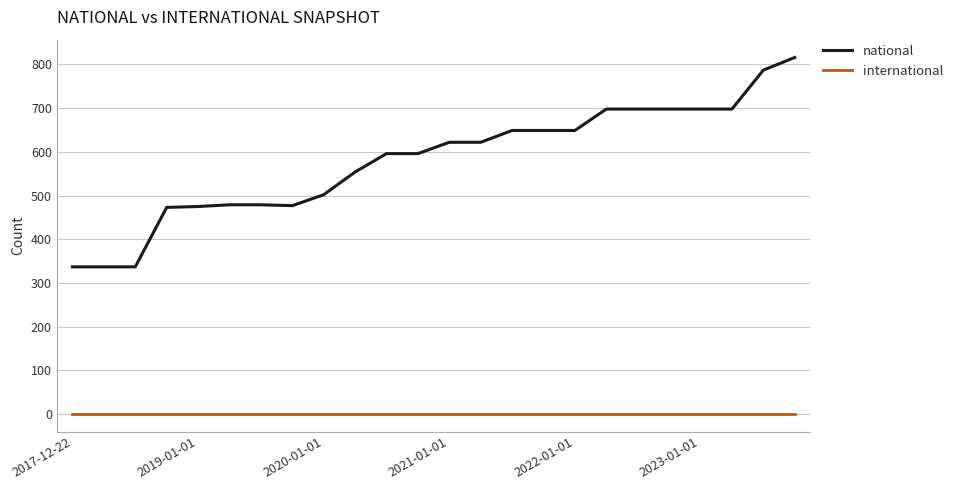

Which series has the largest total across all categories?

national